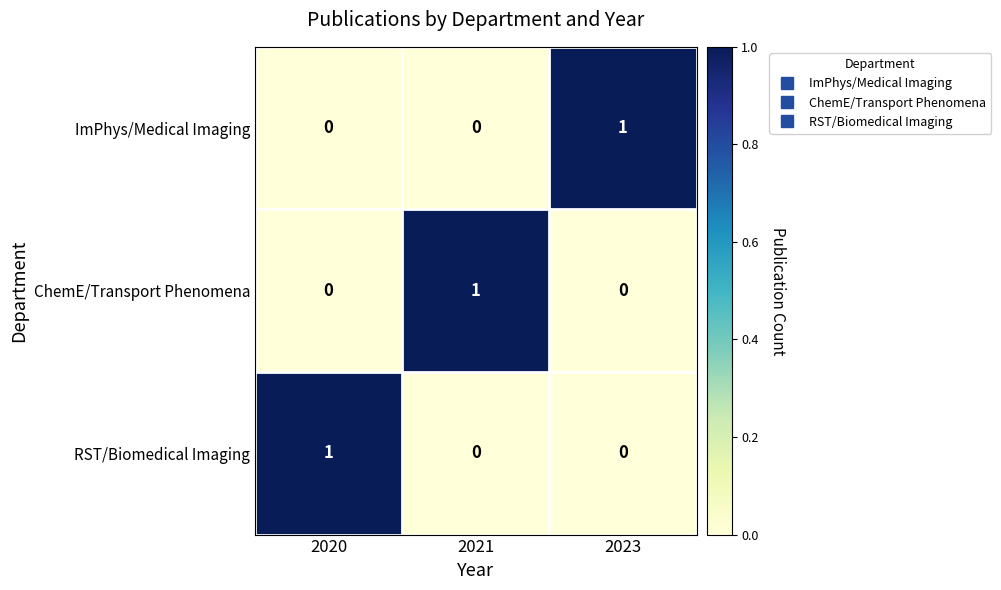

Which category has the highest value in the ChemE/Transport Phenomena series?

2021